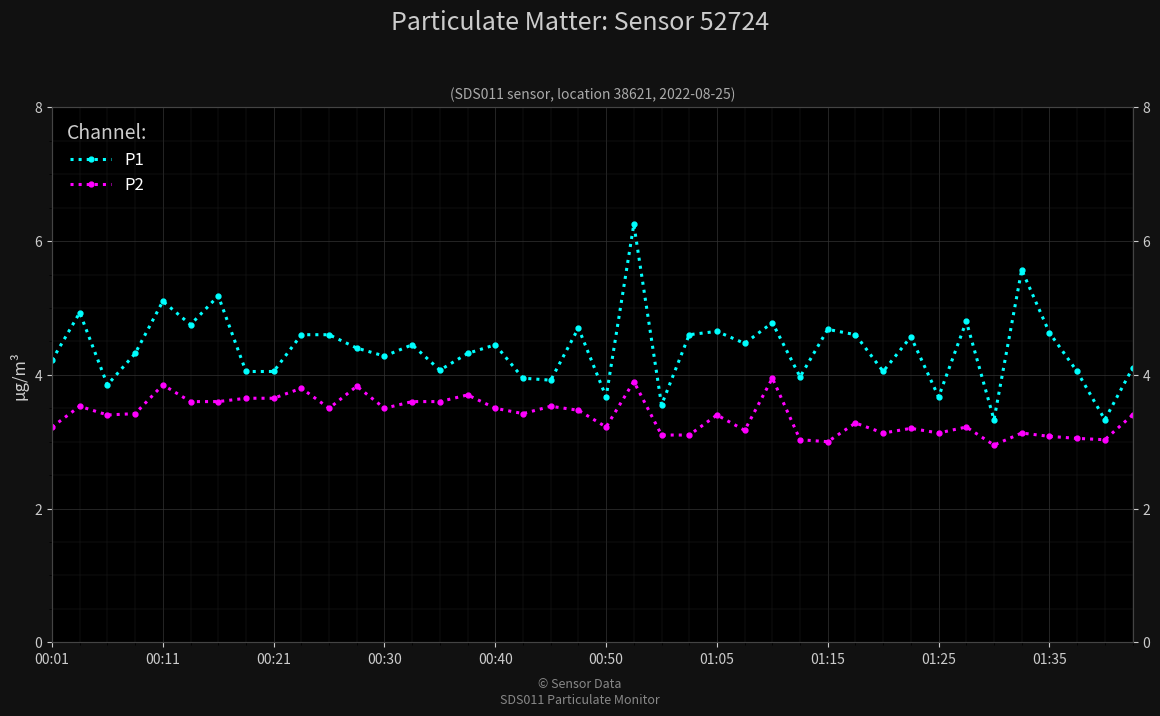

At which category does the chart reach its minimum across all series?

34